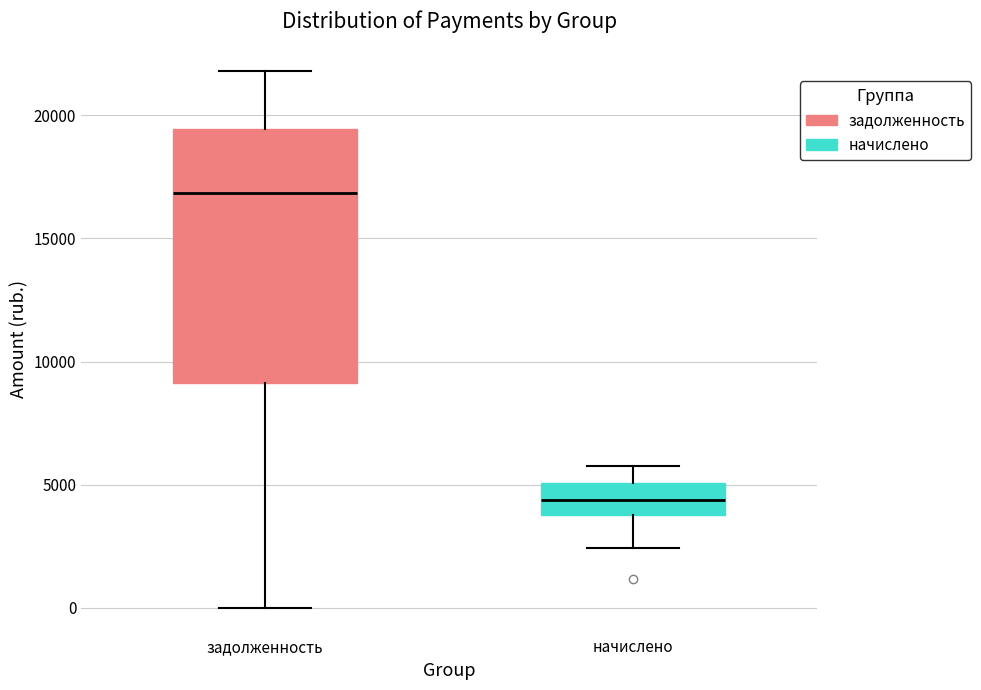

Which box is the tallest, from its lower edge to its upper edge?

задолженность